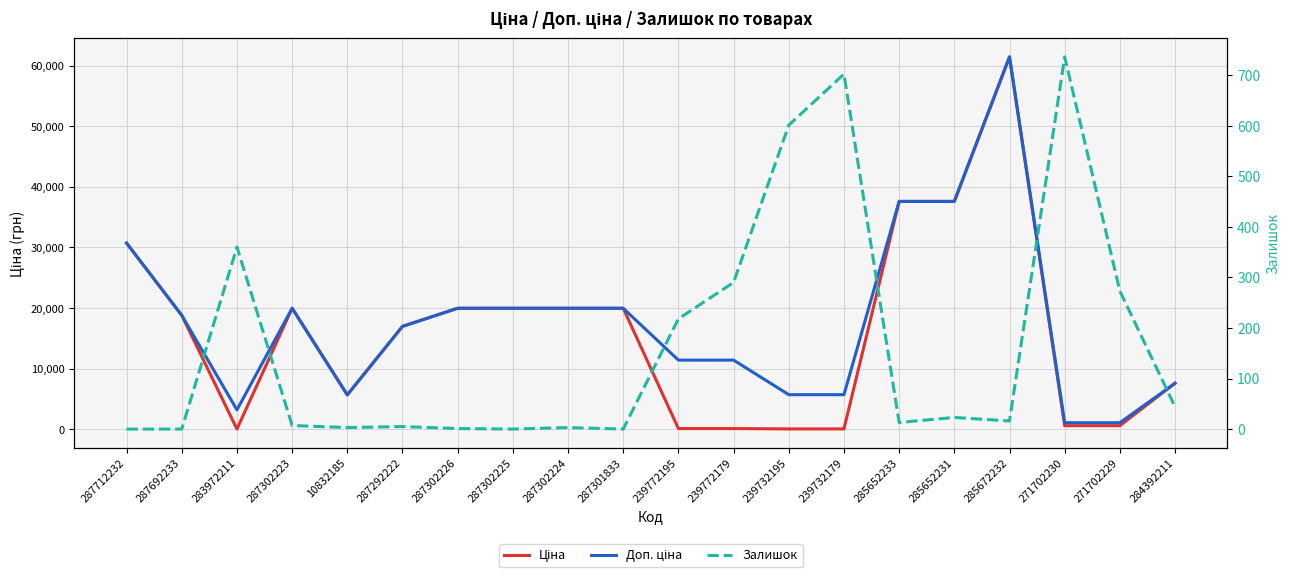

The value of Доп. ціна at 287292222 is 22613.3. True or false?

False